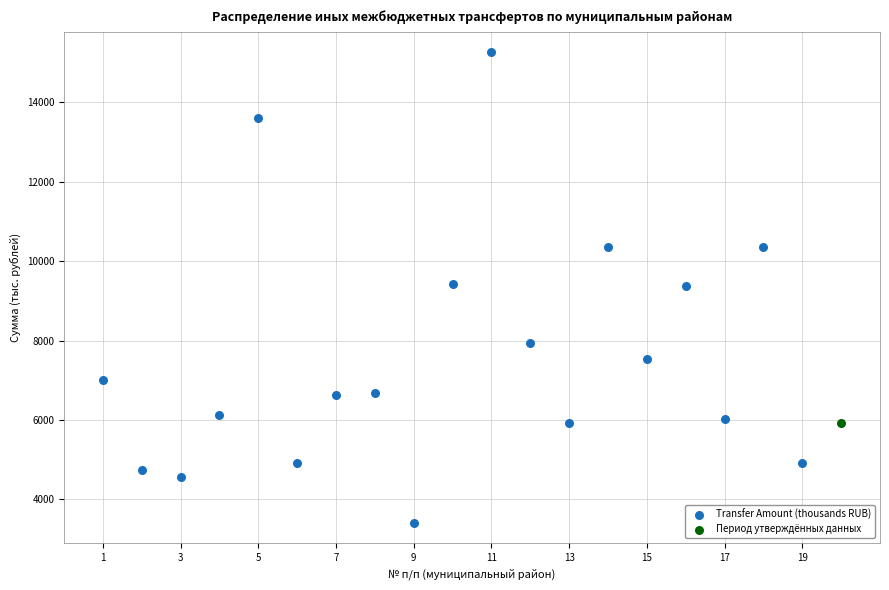

What are all the series names shown in the legend?

Transfer Amount (thousands RUB), Период утверждённых данных